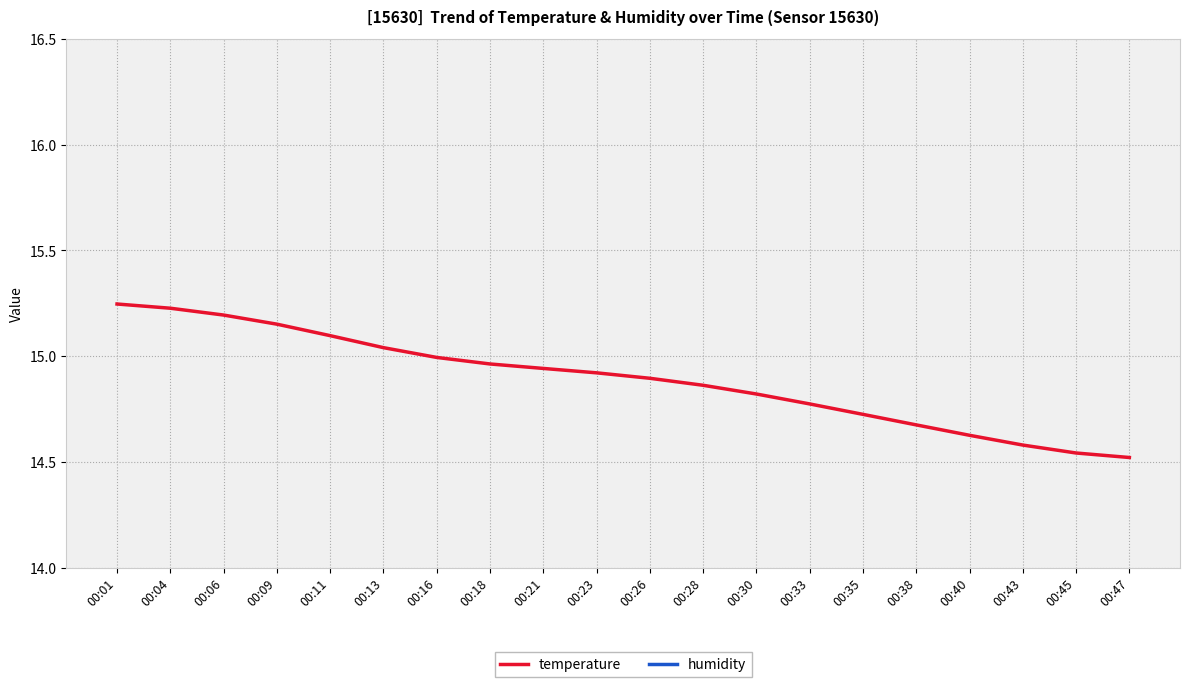

What is the difference between the maximum and minimum values in the temperature series?

0.7